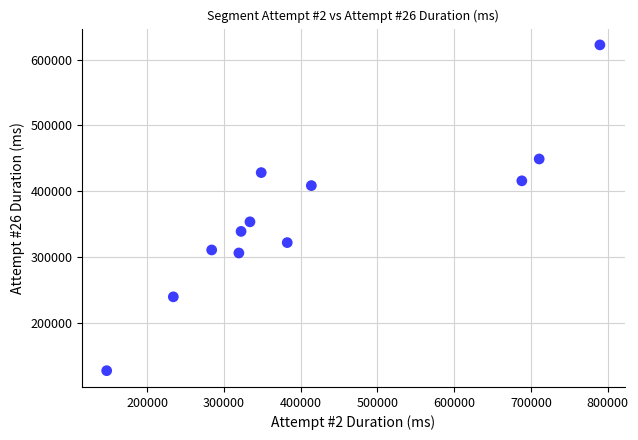

What is the range of Y values (max minus min)?

495463